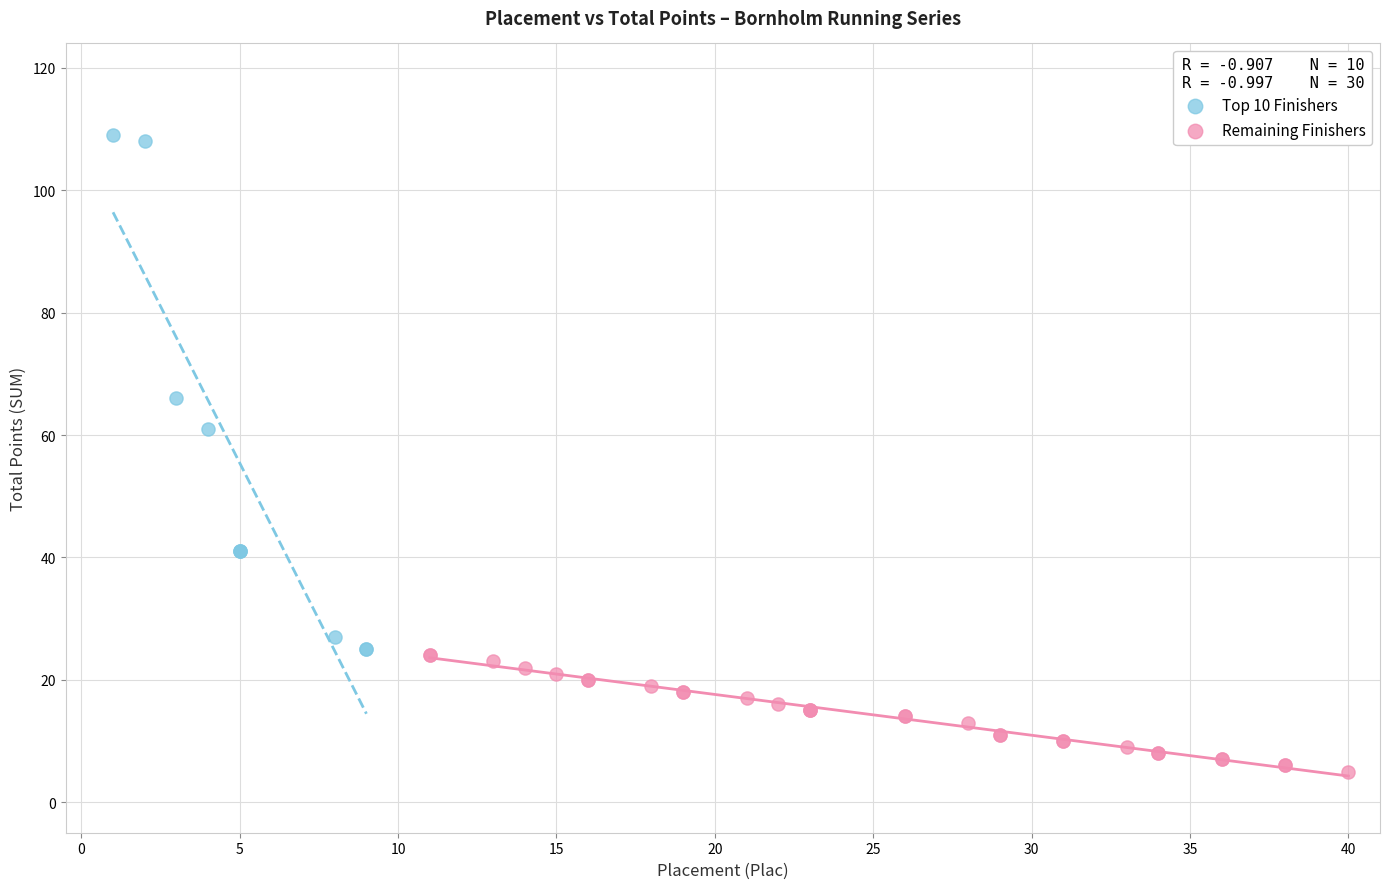

Which series has the largest Y range (max minus min)?

Top 10 Finishers